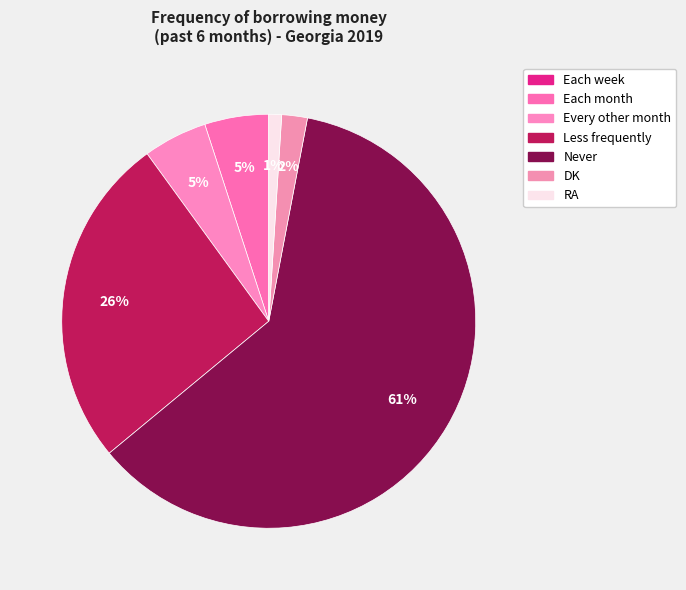

What percentage do DK and Never together represent?

63.0%